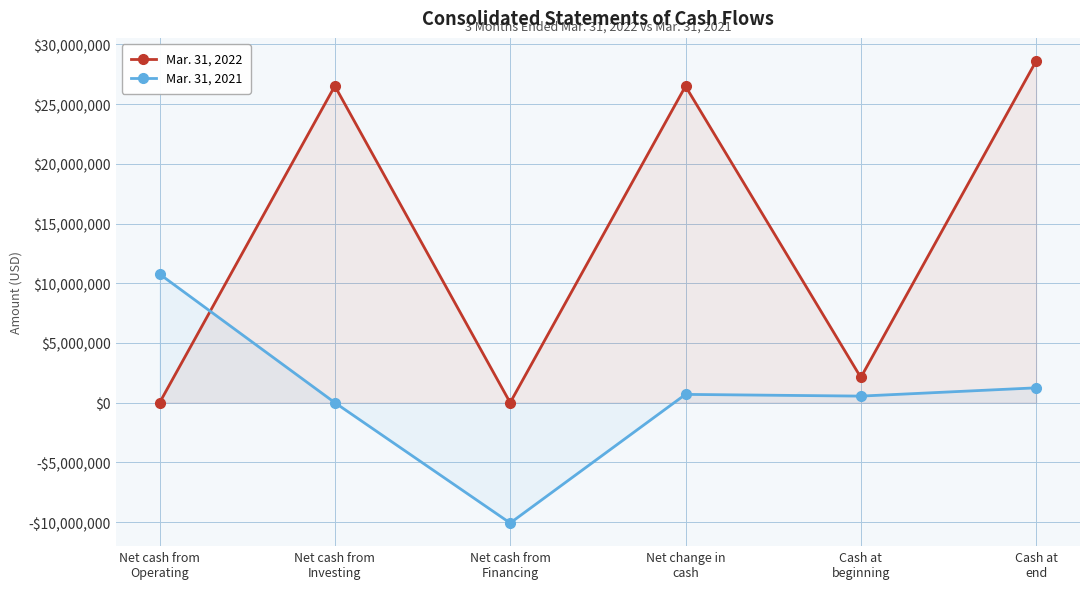

What is the approximate value of Mar. 31, 2021 at Cash at
end, to the nearest 100?

1242300